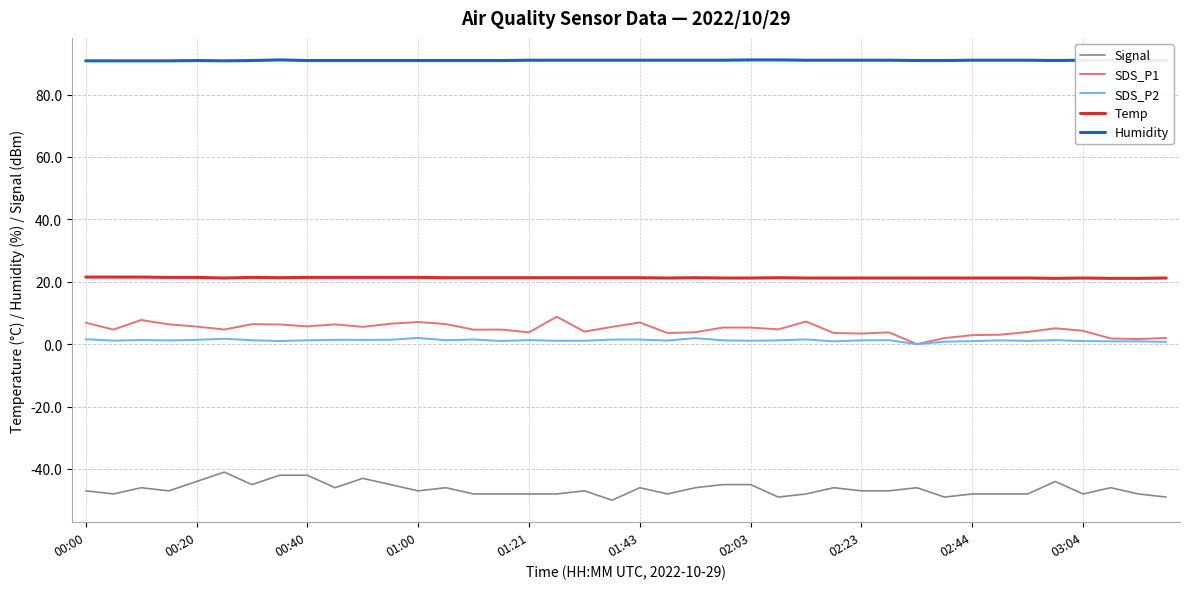

How many lines are shown in the chart?

5